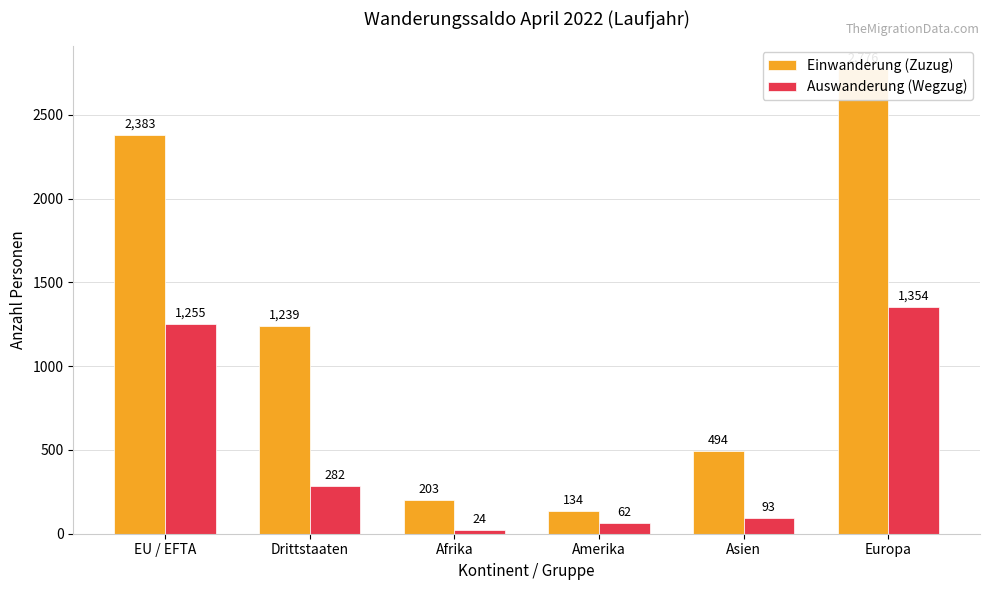

At which label does Einwanderung (Zuzug) first exceed 1239?

EU / EFTA